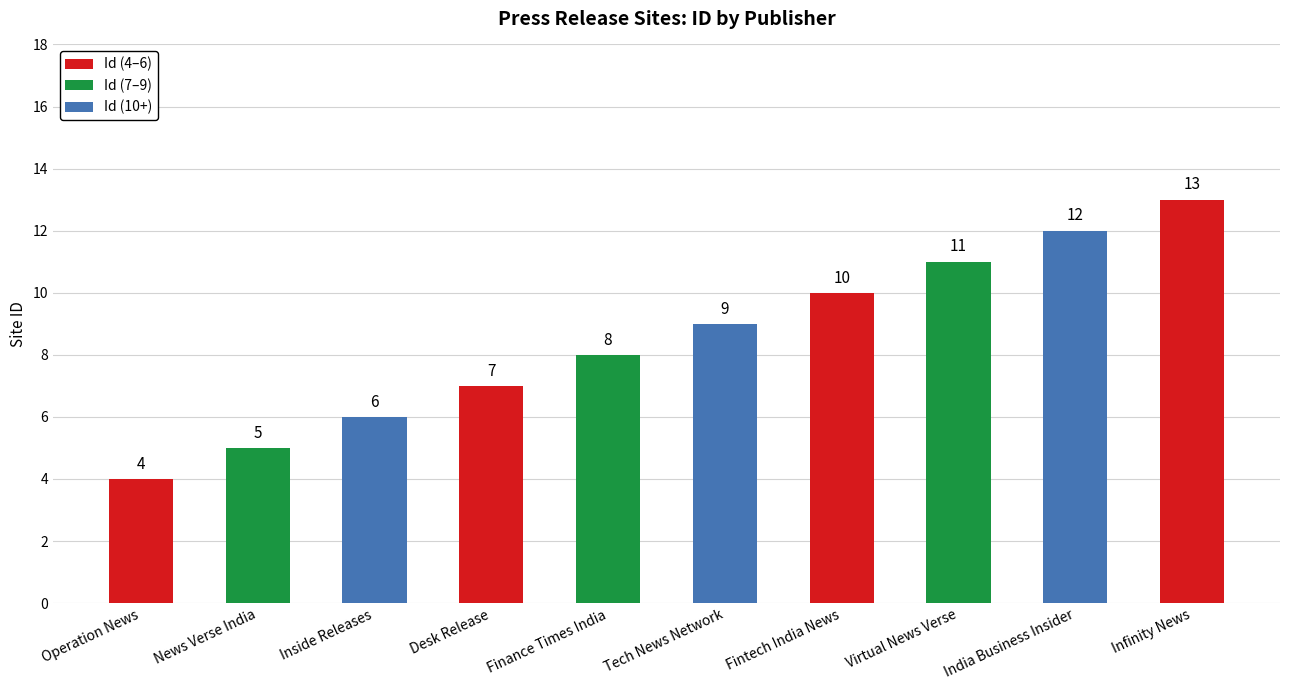

Count the number of categories in the chart.

10